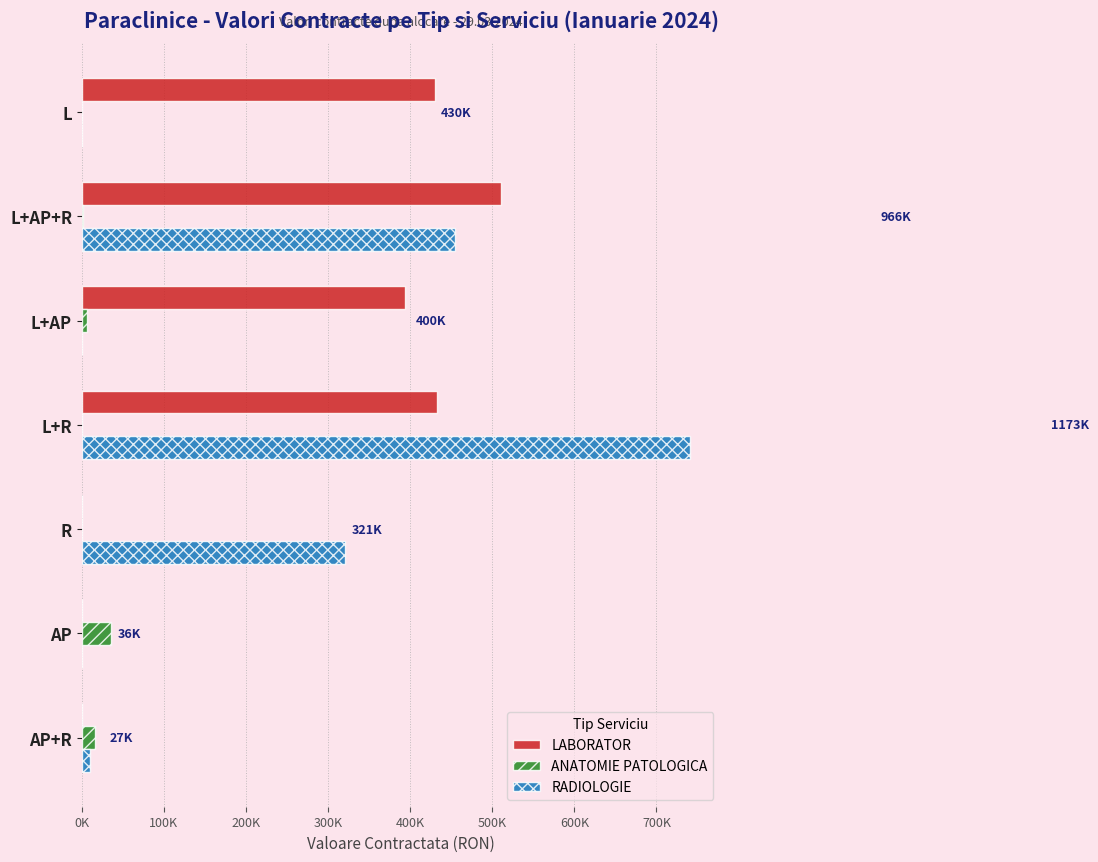

What are all the series names shown in the legend?

LABORATOR, ANATOMIE PATOLOGICA, RADIOLOGIE